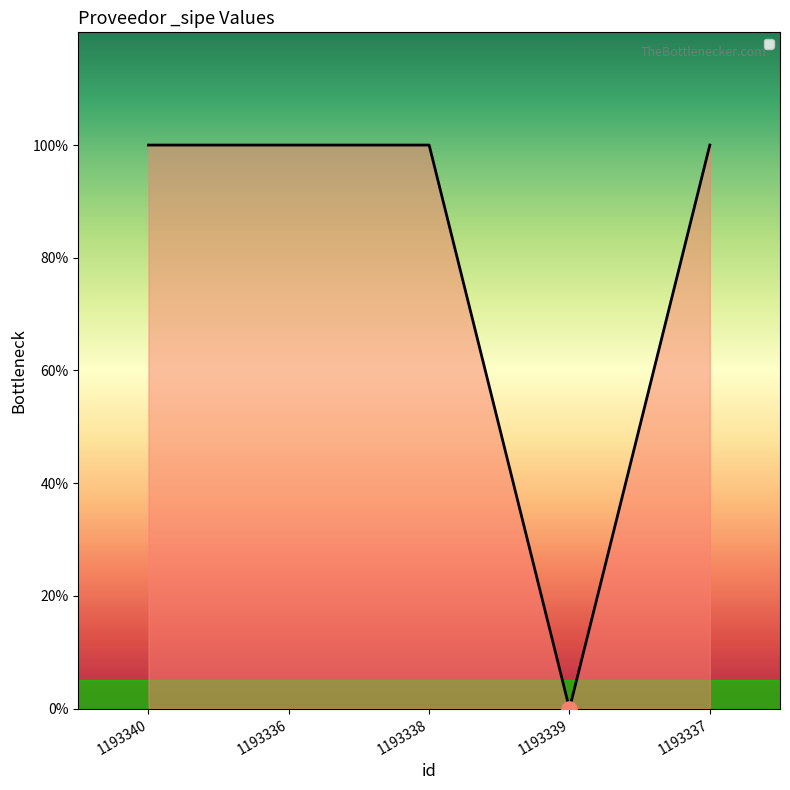

What is the change in value from 1193340 to 1193339?

-1